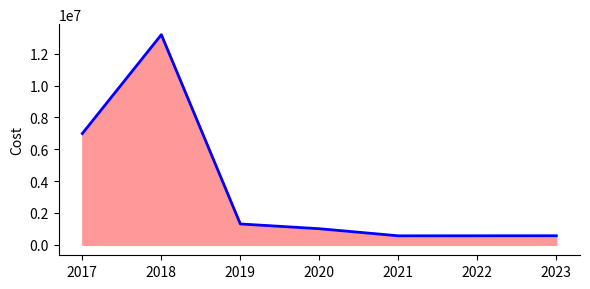

What is the smallest value displayed?

562446